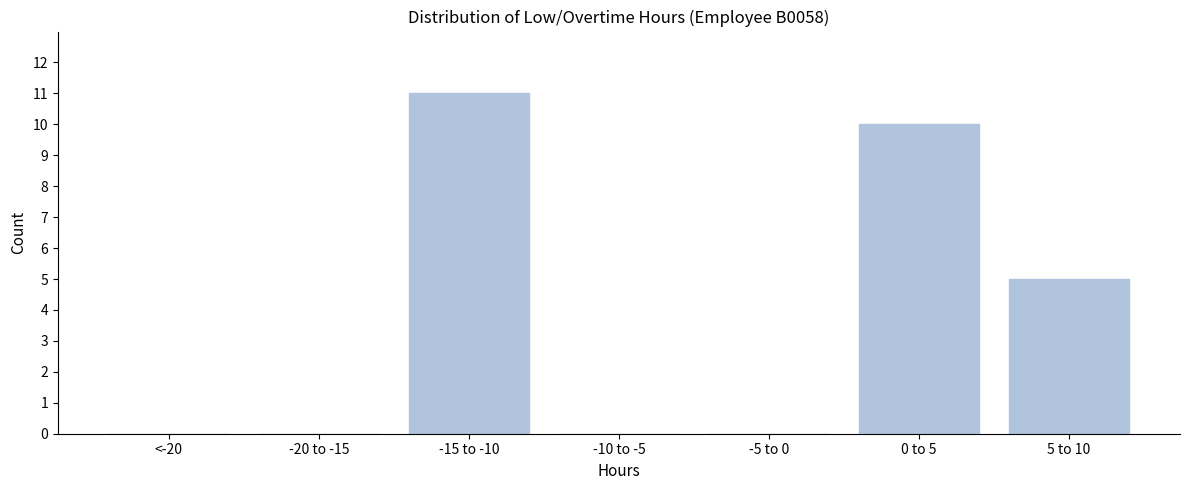

Reading left to right, transcribe all the data shown in this chart.

<-20=0	-20 to -15=0	-15 to -10=11	-10 to -5=0	-5 to 0=0	0 to 5=10	5 to 10=5